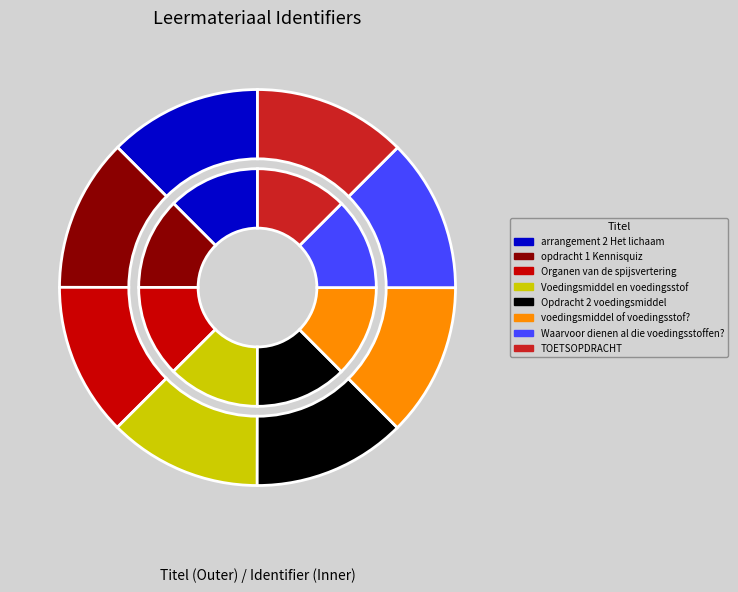

True or false: arrangement 2 Het lichaam accounts for 24% of the total.

False